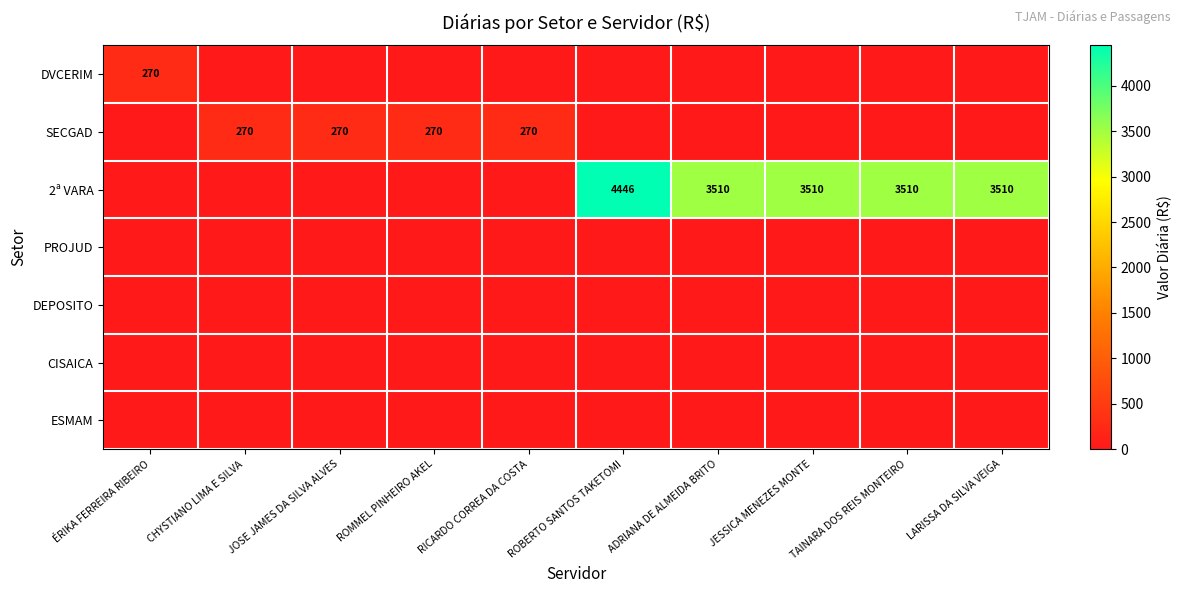

Which series has the largest range (max minus min)?

2ª VARA